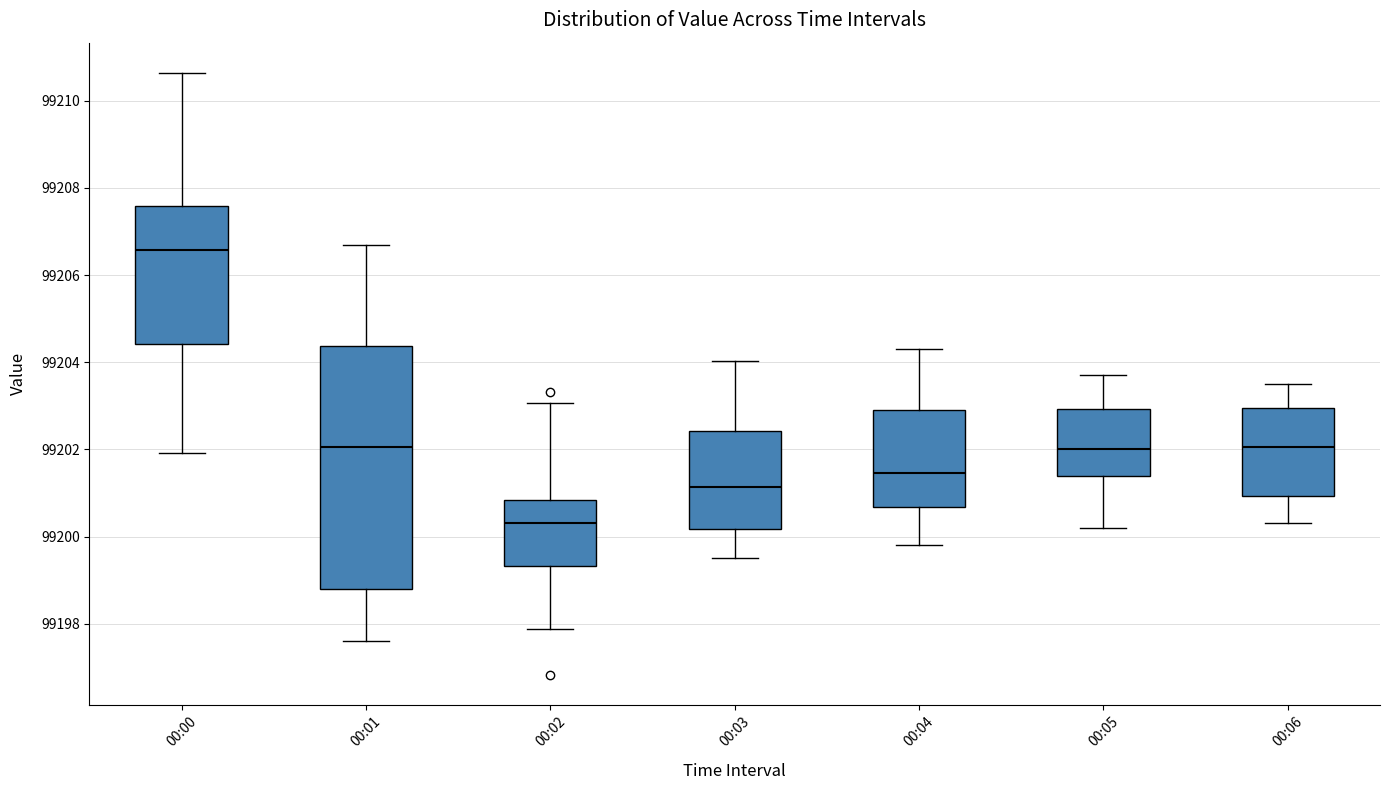

Reading left to right, transcribe this box plot: for each box, give where its median line is, the range the box spans, and where its two whiskers end, as read against the y-axis. The values are not printed on the chart, so give them approximately, as read against the axis.

00:00: median 99206.6, box 99204.4 to 99207.6, whiskers 99202.0 to 99210.6
00:01: median 99202.0, box 99198.8 to 99204.4, whiskers 99197.6 to 99206.8
00:02: median 99200.4, box 99199.4 to 99200.8, whiskers 99197.8 to 99203.0
00:03: median 99201.2, box 99200.2 to 99202.4, whiskers 99199.6 to 99204.0
00:04: median 99201.4, box 99200.6 to 99203.0, whiskers 99199.8 to 99204.4
00:05: median 99202.0, box 99201.4 to 99203.0, whiskers 99200.2 to 99203.8
00:06: median 99202.0, box 99201.0 to 99203.0, whiskers 99200.4 to 99203.6